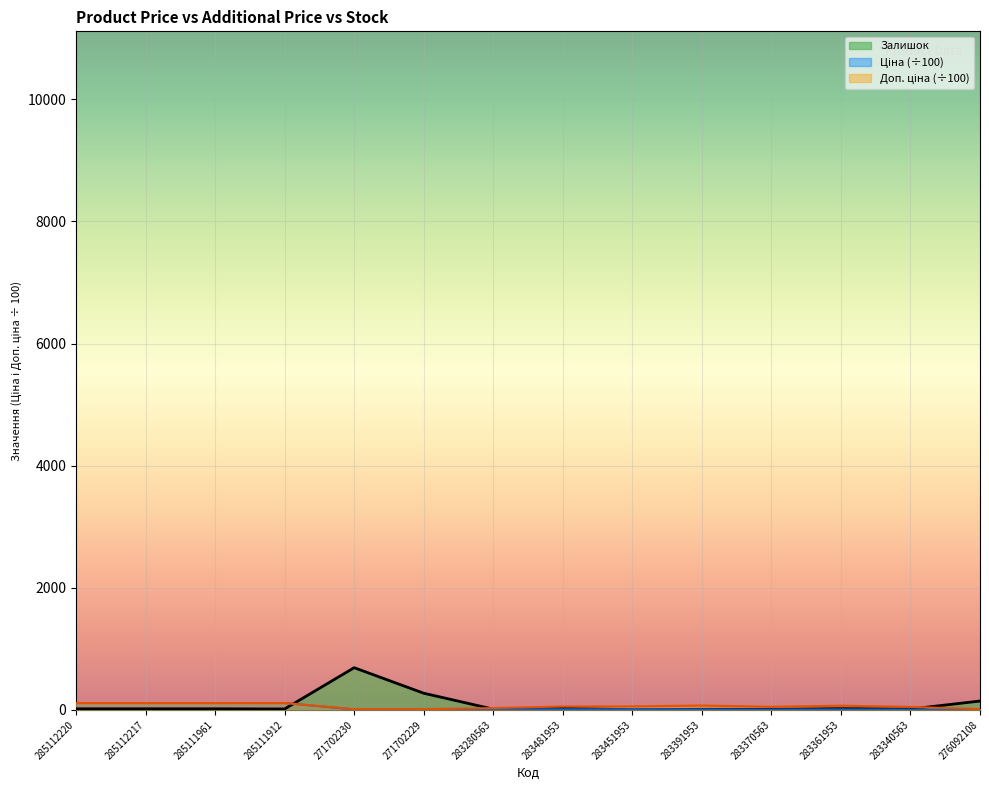

Reading left to right, extract all data points from this chart.

Ціна: 285112220=111.1	285112217=111.1	285111961=111.1	285111912=111.1	271702230=5.9	271702229=5.9	283280563=7.2	283481953=9.0	283451953=9.3	283391953=7.0	283370563=4.9	283361953=6.8	283340563=4.8	276092108=8.4
Доп. ціна: 285112220=111.1	285112217=111.1	285111961=111.1	285111912=111.1	271702230=10.7	271702229=10.7	283280563=28.8	283481953=54.3	283451953=55.7	283391953=70.0	283370563=49.2	283361953=67.6	283340563=48.2	276092108=11.4
Залишок: 285112220=17.0	285112217=17.0	285111961=17.0	285111912=14.0	271702230=690.0	271702229=272.0	283280563=11.0	283481953=24.0	283451953=2.0	283391953=8.0	283370563=8.0	283361953=19.0	283340563=13.0	276092108=144.0